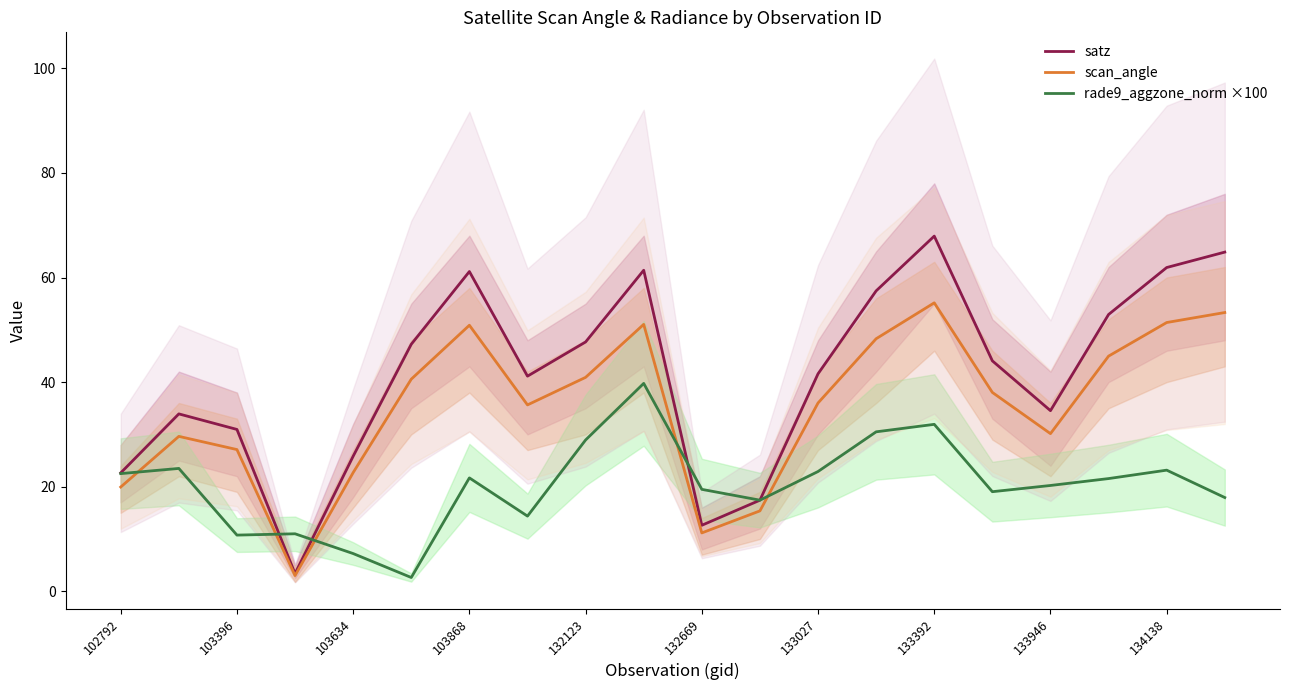

True or false: satz and rade9_aggzone_norm ×100 cross at least once.

True